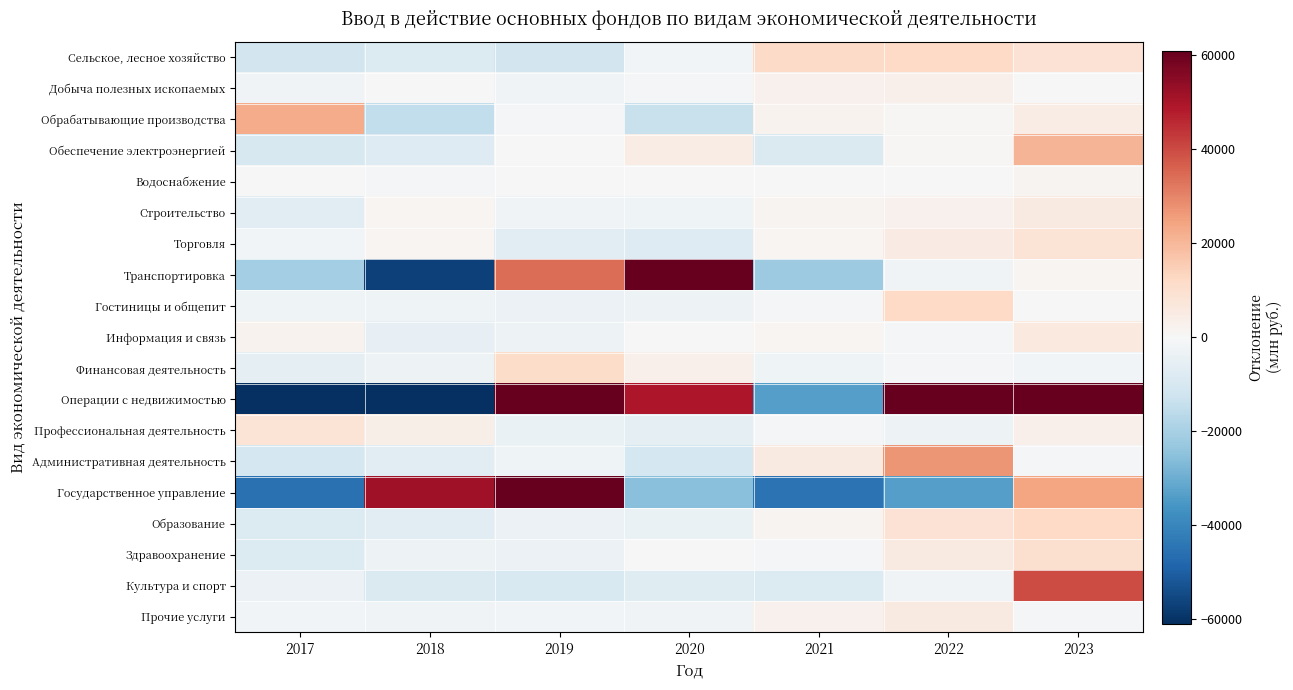

How many distinct data groups are displayed?

19